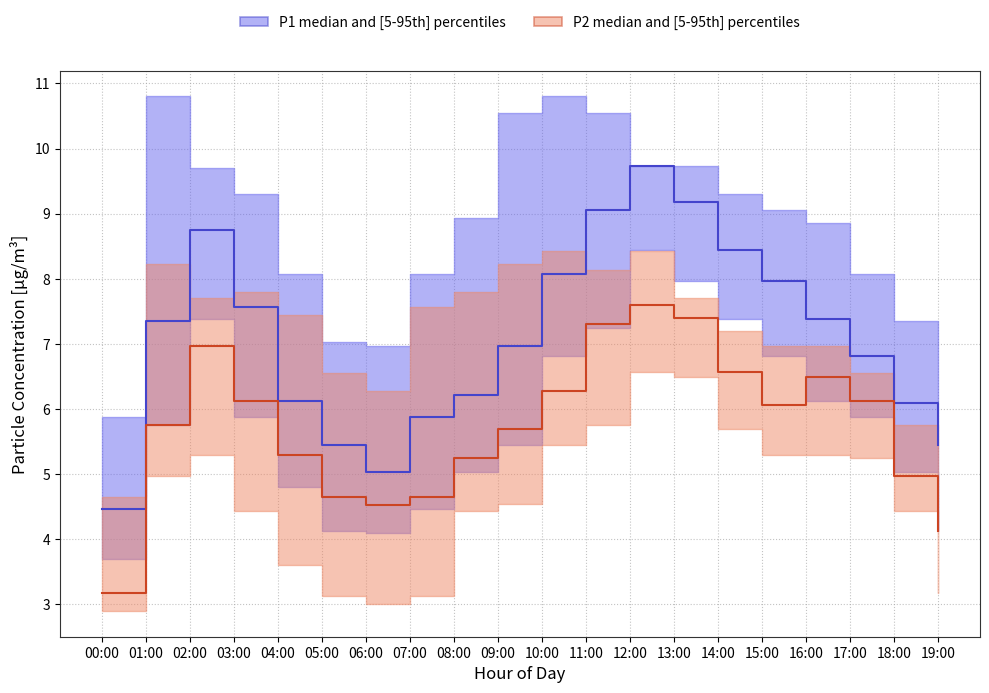

What is the value of the P2 median point at the 2nd from the left?

5.8